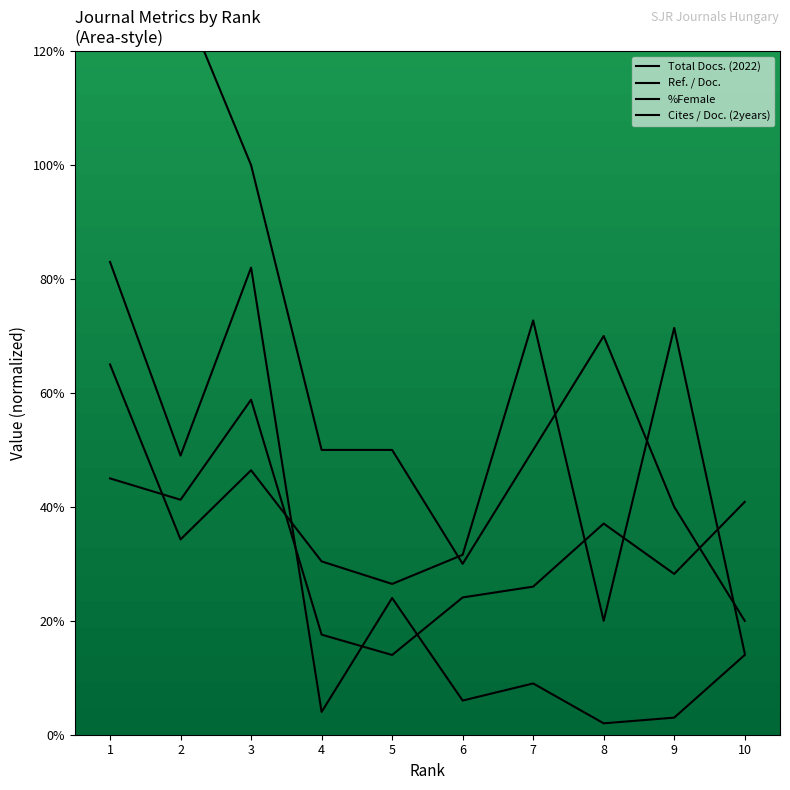

List the labels in order of Ref. / Doc. value, largest first.

3, 1, 2, 10, 8, 9, 7, 6, 4, 5